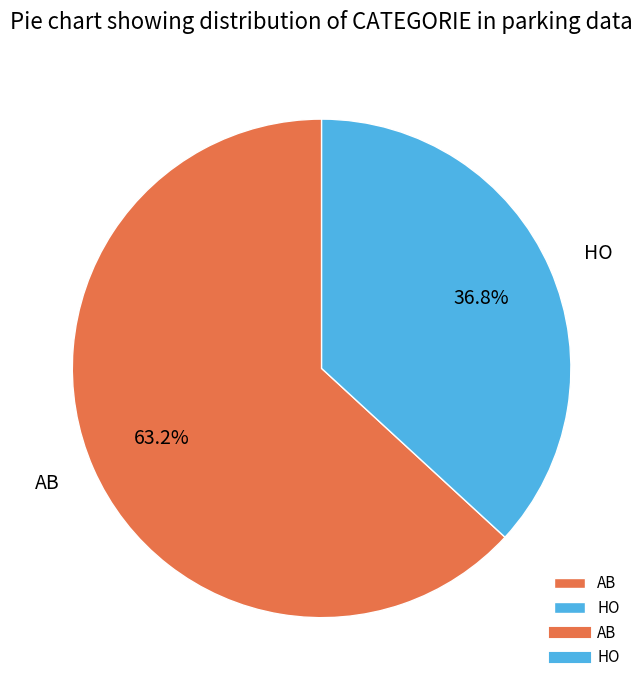

The AB slice represents 51% of the pie. True or false?

False